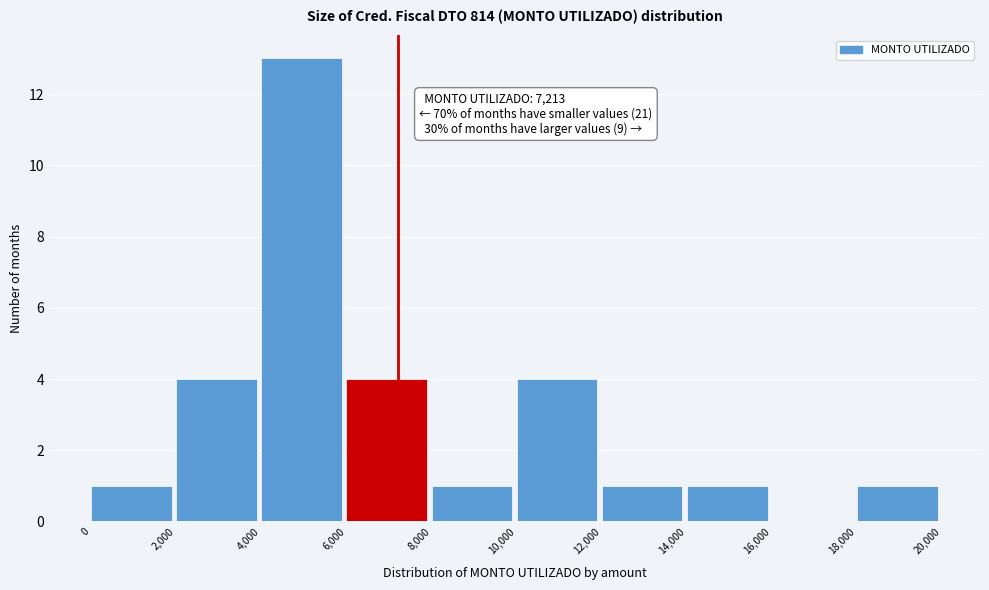

Which range on the x-axis has the tallest bar?

4,000 to 6,000